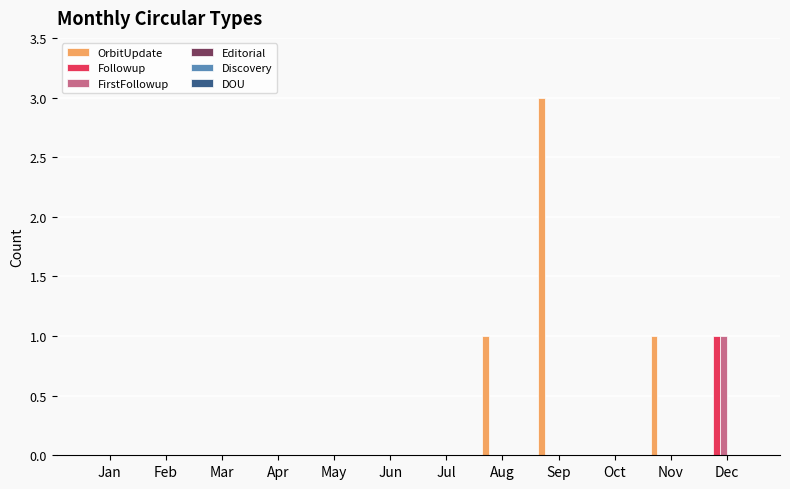

What is the greatest value displayed?

3